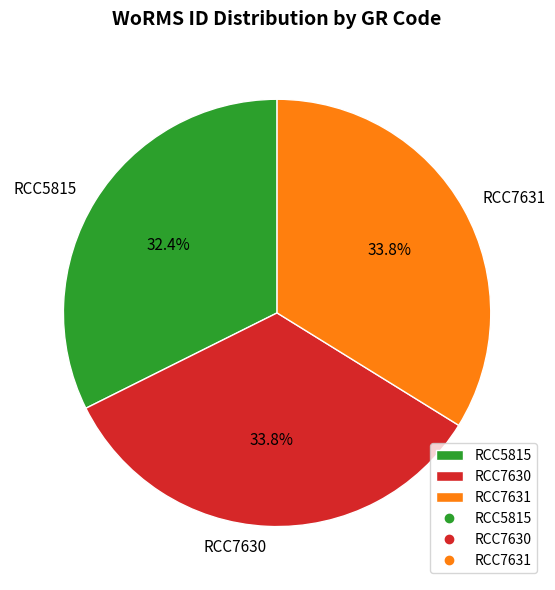

Approximately how many times larger is the value at RCC5815 compared to RCC7630?

1.0